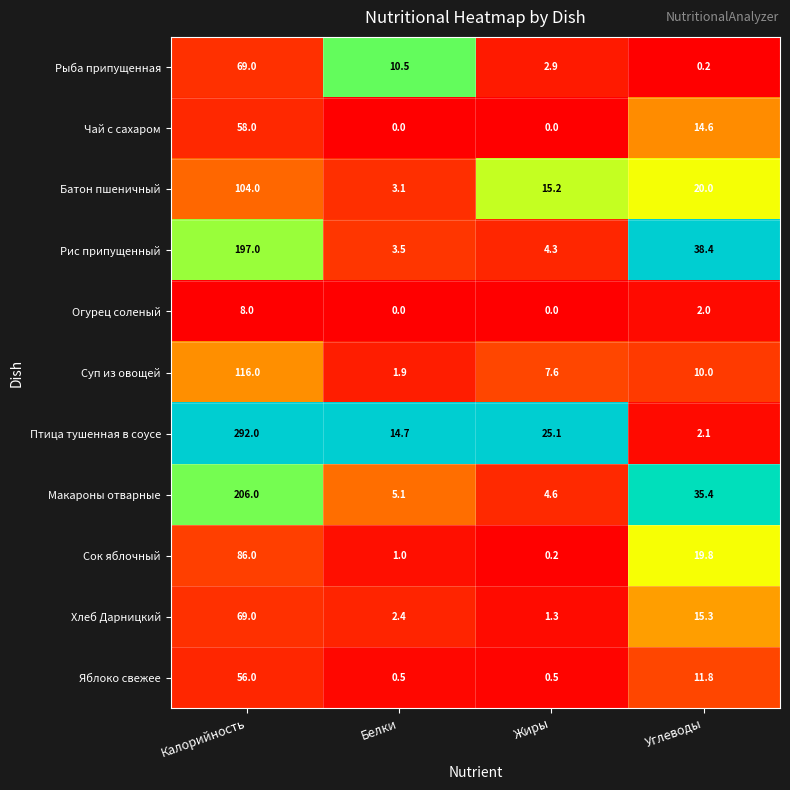

Which category has the highest value in the Птица тушенная в соусе series?

Калорийность